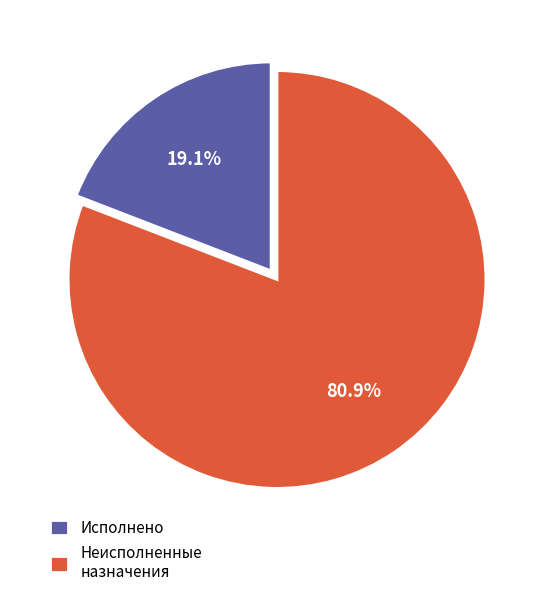

What is the largest slice in the pie chart?

Неисполненные назначения